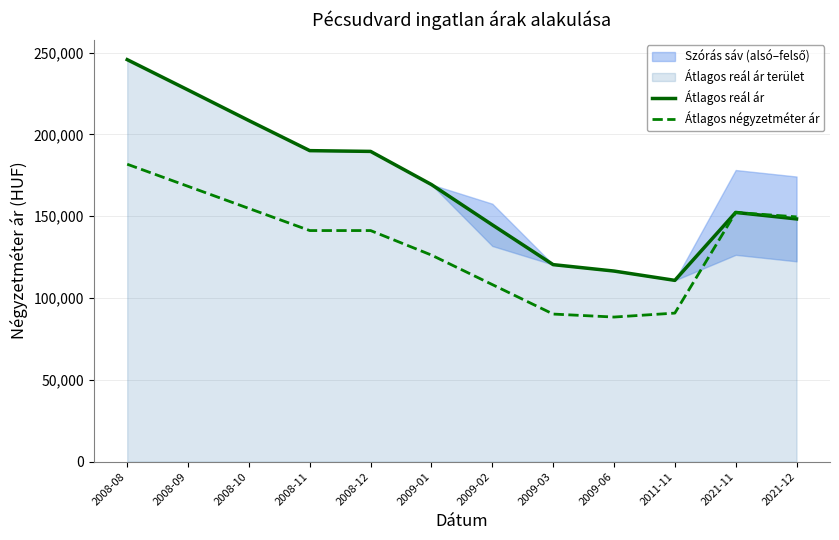

What is the difference between the highest and lowest values at 2008-12?

48372